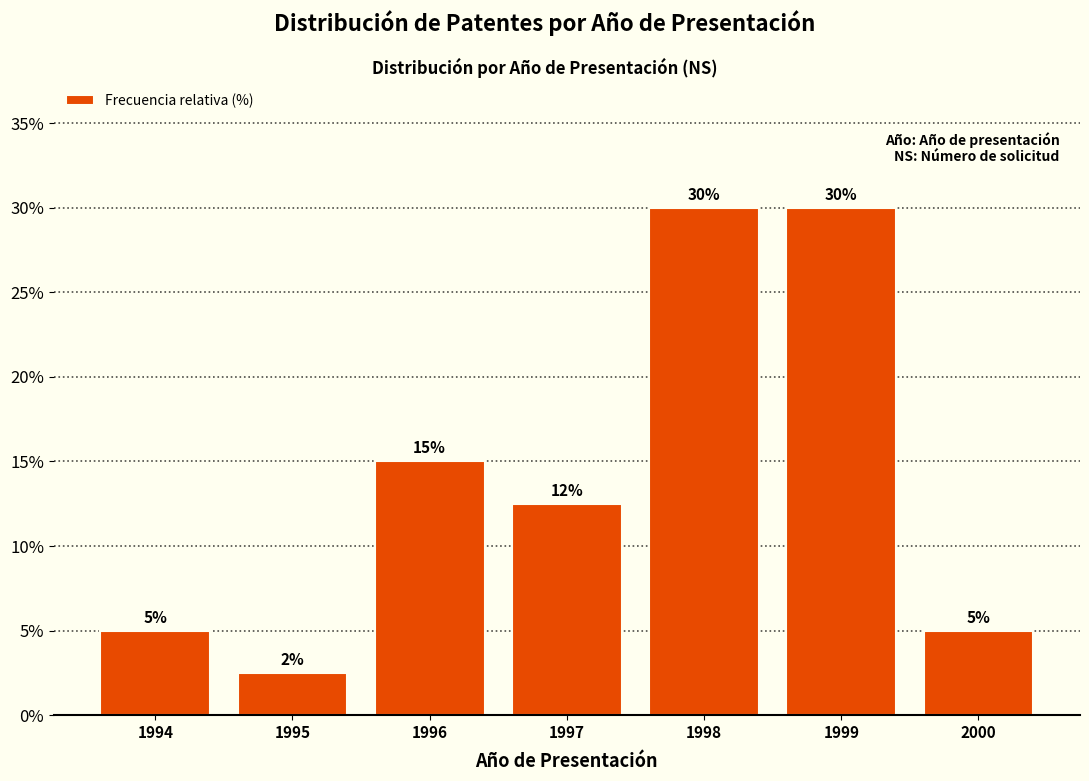

What value does the data have at 1996?

15.0